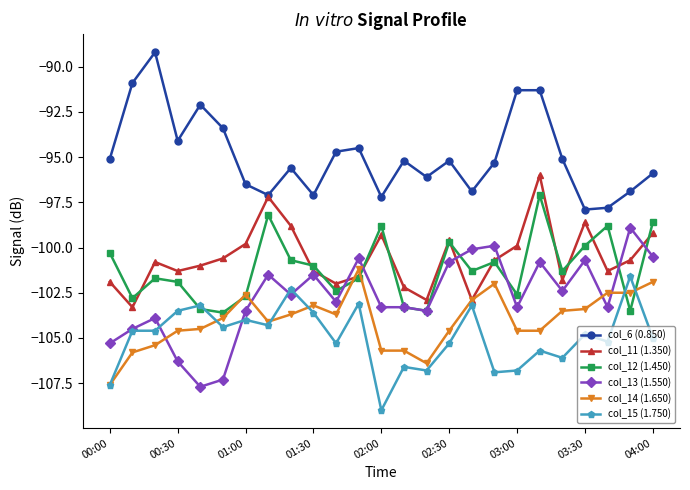

Reading right to left, extract all data points from this chart.

col_6 (0.850): -95.9	-96.9	-97.8	-97.9	-95.1	-91.3	-91.3	-95.3	-96.9	-95.2	-96.1	-95.2	-97.2	-94.5	-94.7	-97.1	-95.6	-97.1	-96.5	-93.4	-92.1	-94.1	-89.2	-90.9	-95.1
col_11 (1.350): -99.2	-100.7	-101.3	-98.6	-101.8	-96.0	-99.9	-100.7	-102.9	-99.6	-102.9	-102.2	-99.3	-101.6	-102.0	-101.3	-98.8	-97.2	-99.8	-100.6	-101.0	-101.3	-100.8	-103.3	-101.9
col_12 (1.450): -98.6	-103.5	-98.8	-99.9	-101.3	-97.1	-102.6	-100.8	-101.3	-99.7	-103.5	-103.3	-98.8	-101.7	-102.4	-101.0	-100.7	-98.2	-102.7	-103.6	-103.4	-101.9	-101.7	-102.8	-100.3
col_13 (1.550): -100.5	-98.9	-103.3	-100.7	-102.4	-100.8	-103.3	-99.9	-100.1	-100.8	-103.5	-103.3	-103.3	-100.6	-103.0	-101.5	-102.6	-101.5	-103.5	-107.3	-107.7	-106.3	-103.9	-104.5	-105.3
col_14 (1.650): -101.9	-102.5	-102.5	-103.4	-103.5	-104.6	-104.6	-102.0	-102.9	-104.6	-106.4	-105.7	-105.7	-101.2	-103.7	-103.2	-103.7	-104.1	-102.6	-103.9	-104.5	-104.6	-105.4	-105.8	-107.6
col_15 (1.750): -105.0	-101.6	-105.2	-104.8	-106.1	-105.7	-106.8	-106.9	-103.2	-105.3	-106.8	-106.6	-109.0	-103.1	-105.3	-103.6	-102.3	-104.3	-104.0	-104.4	-103.2	-103.5	-104.6	-104.6	-107.6